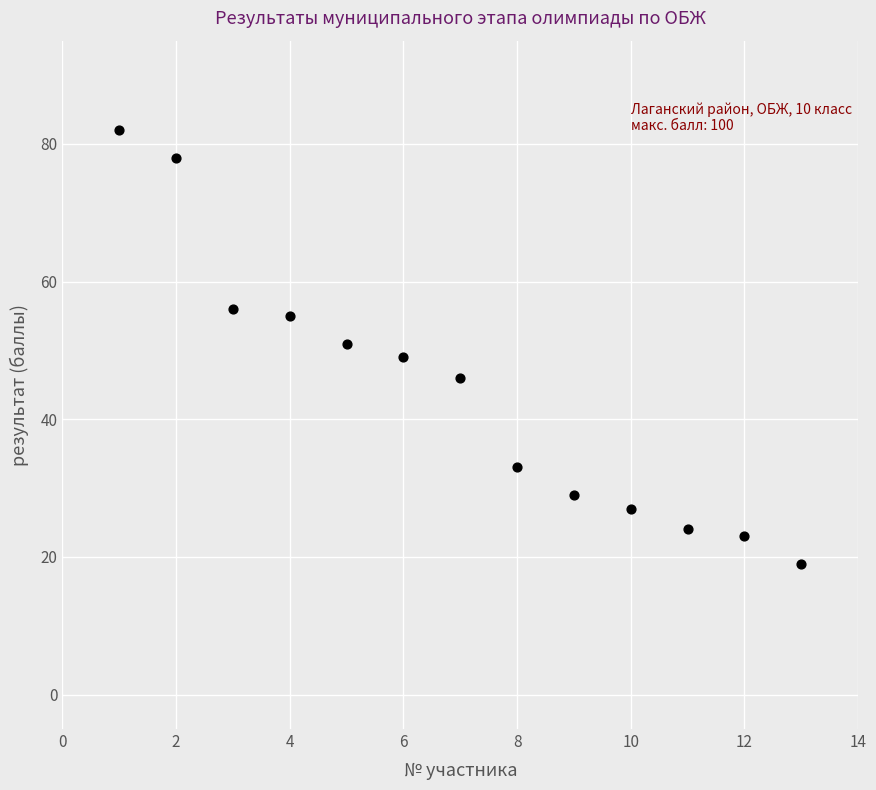

What is the range of X values (max minus min)?

12